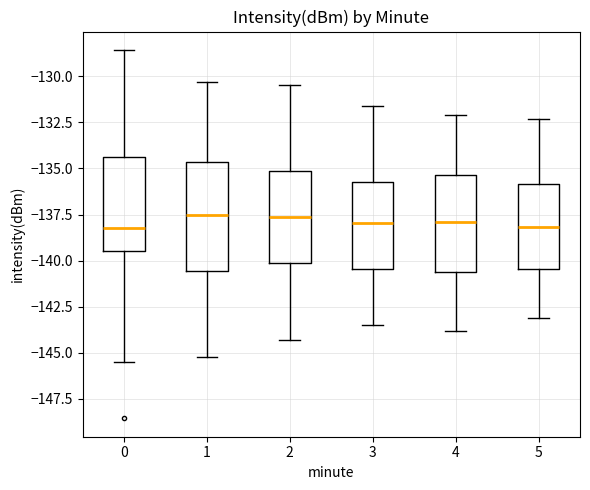

Reading left to right, read every box against the y-axis: the position of its median line, the range the box covers, and the ends of its whiskers. The values are not printed on the chart, so give them approximately, as read against the axis.

0: median -138.0, box -139.5 to -134.5, whiskers -145.5 to -128.5
1: median -137.5, box -140.5 to -134.5, whiskers -145.0 to -130.5
2: median -137.5, box -140.0 to -135.0, whiskers -144.5 to -130.5
3: median -138.0, box -140.5 to -135.5, whiskers -143.5 to -131.5
4: median -138.0, box -140.5 to -135.5, whiskers -144.0 to -132.0
5: median -138.0, box -140.5 to -136.0, whiskers -143.0 to -132.5